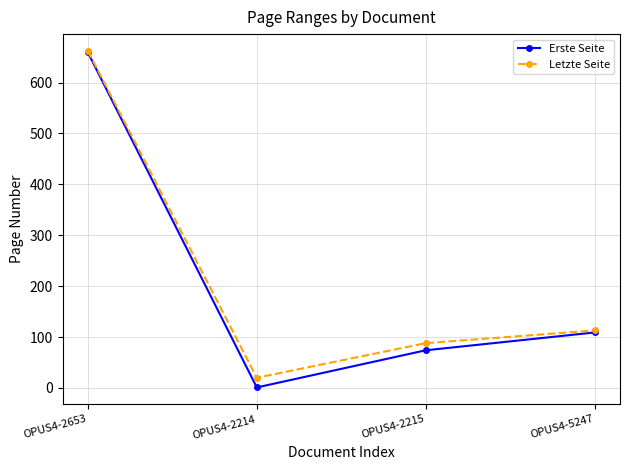

Is the value of Erste Seite at OPUS4-5247 greater than the value of Letzte Seite at OPUS4-2653?

No